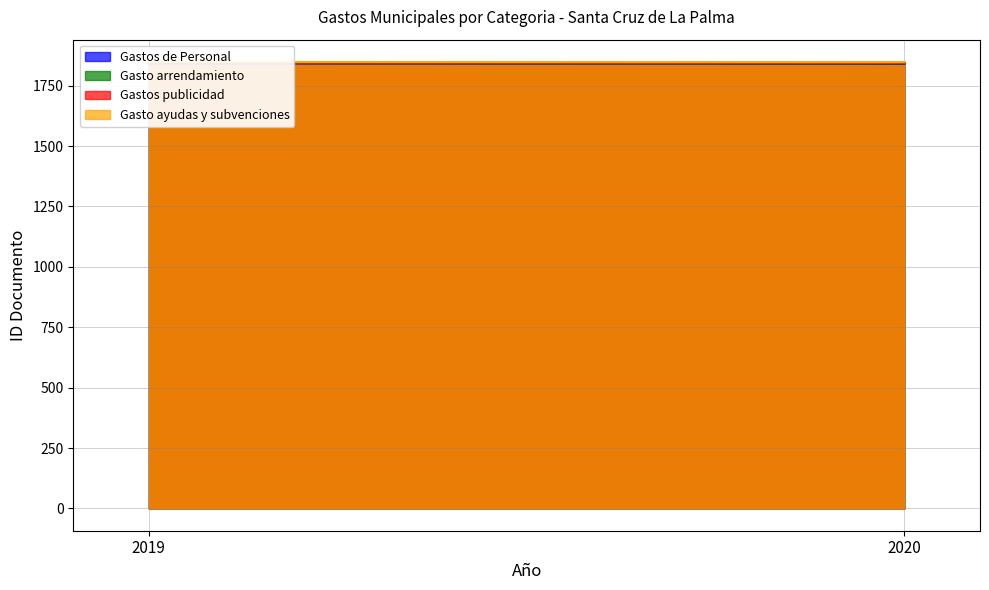

What is the sum of all Gasto arrendamiento values?

3687